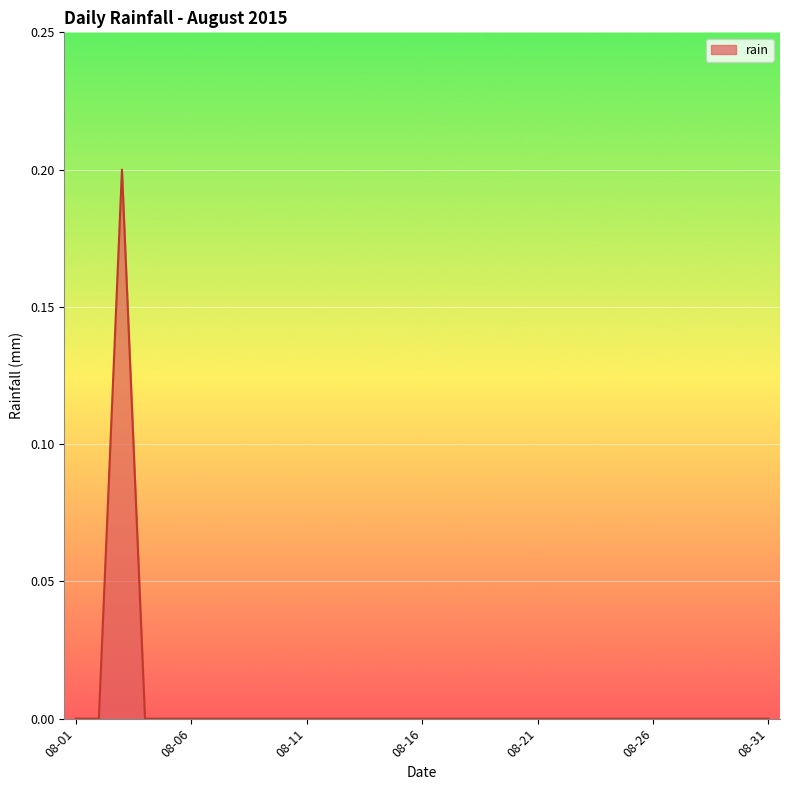

How many lines are shown in the chart?

1